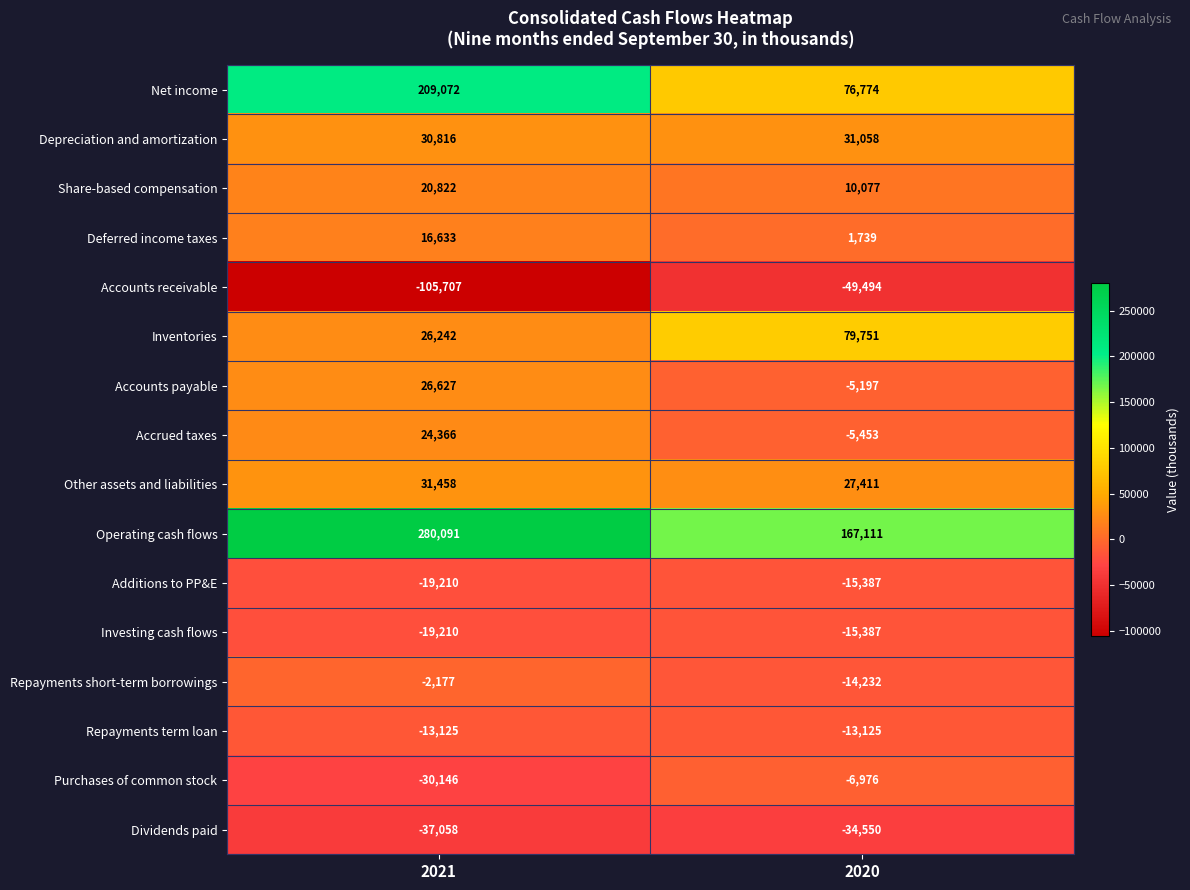

What is the total value across all series at 2020?

234120